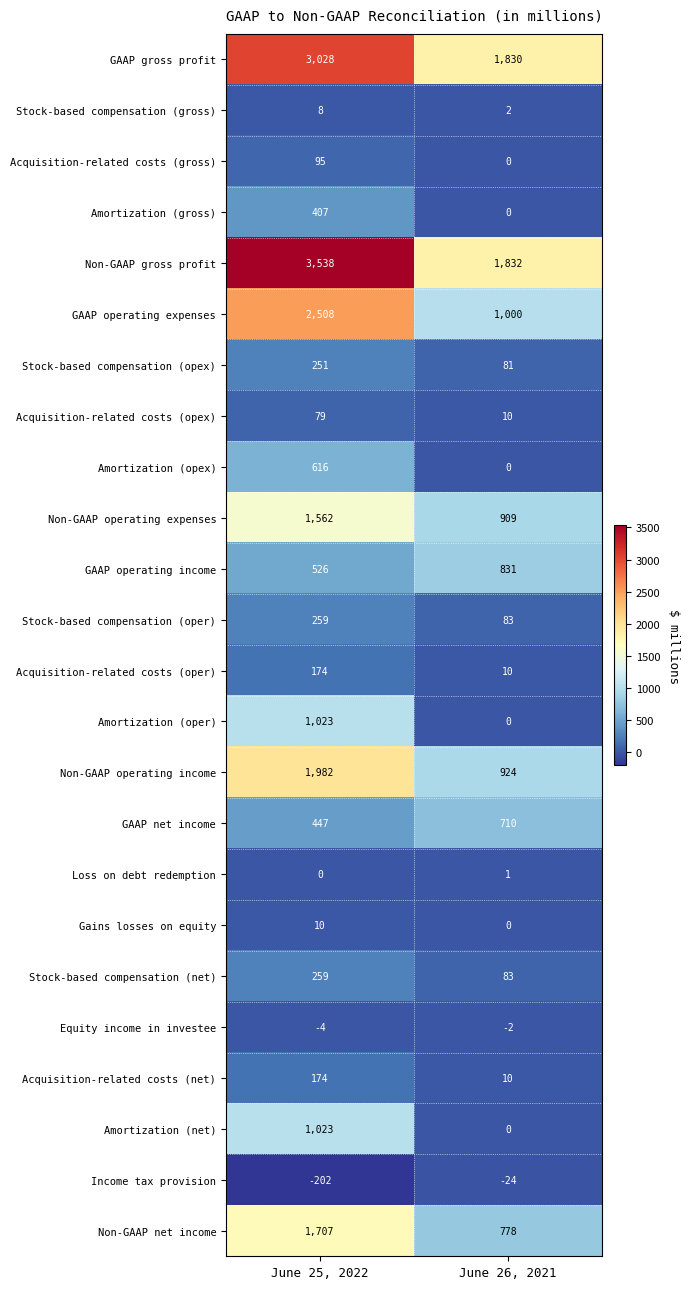

Which label corresponds to the largest value in the chart?

June 25, 2022